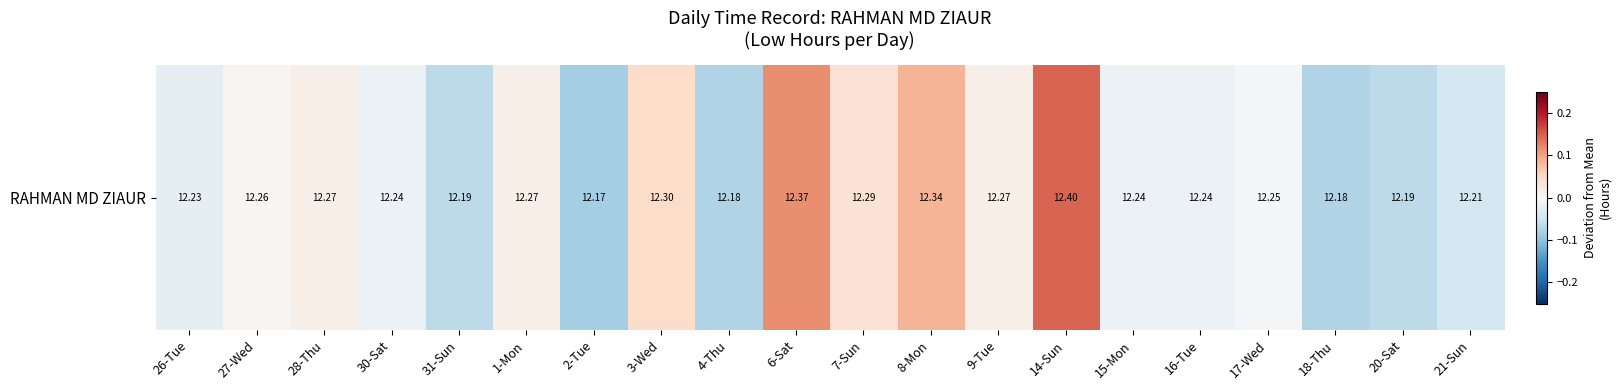

Which has a higher value, 6-Sat or 9-Tue?

6-Sat